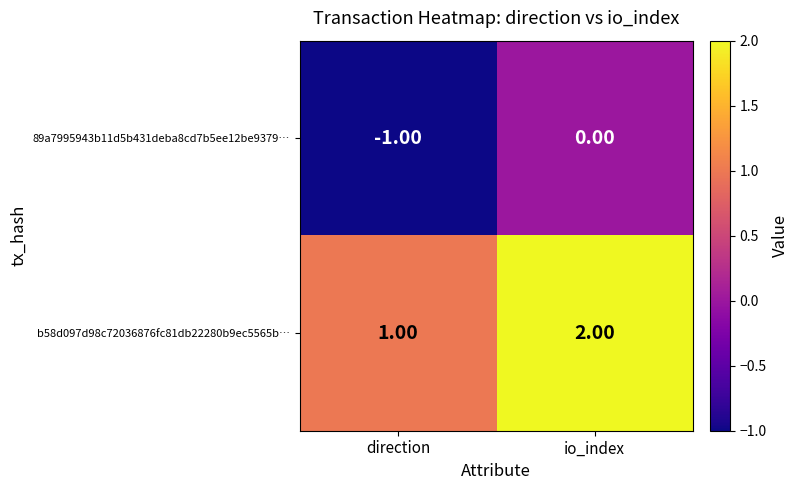

Where is 89a7995943b11d5b431deba8cd7b5ee12be9379… nearest to the value 0?

io_index